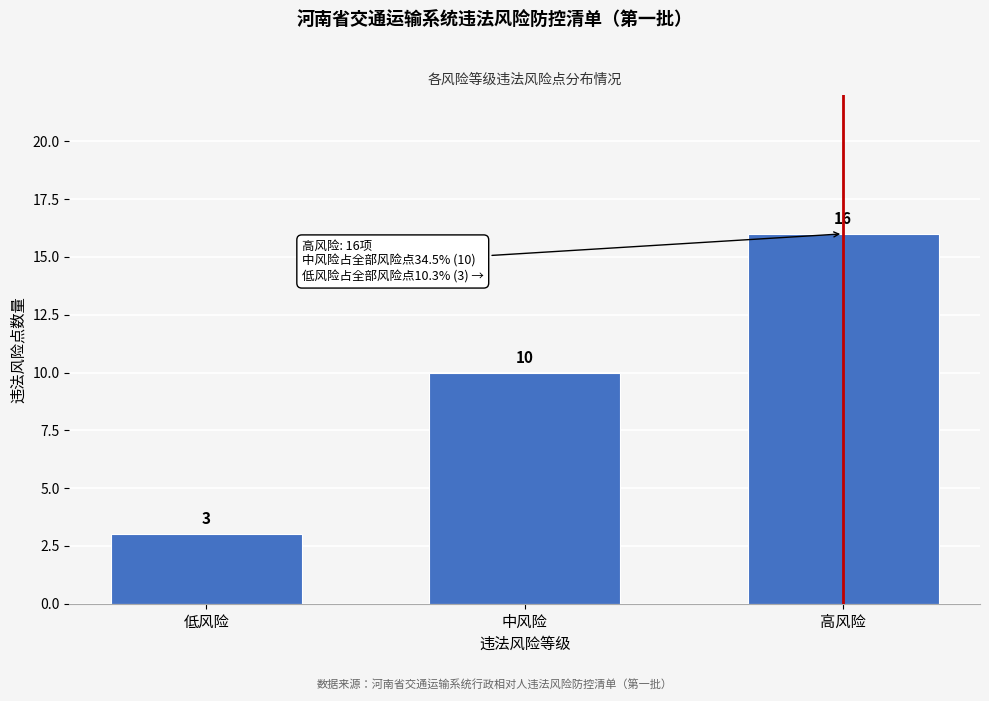

Reading left to right, list all the values displayed in this chart.

低风险=3	中风险=10	高风险=16